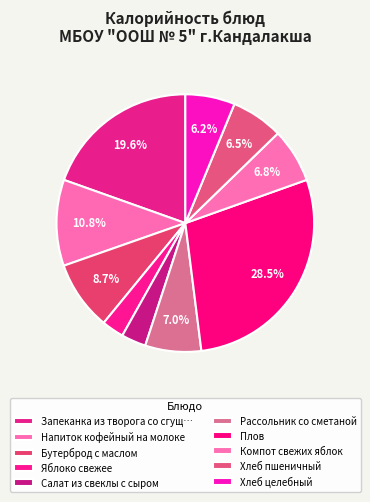

Count the number of slices in the pie.

10